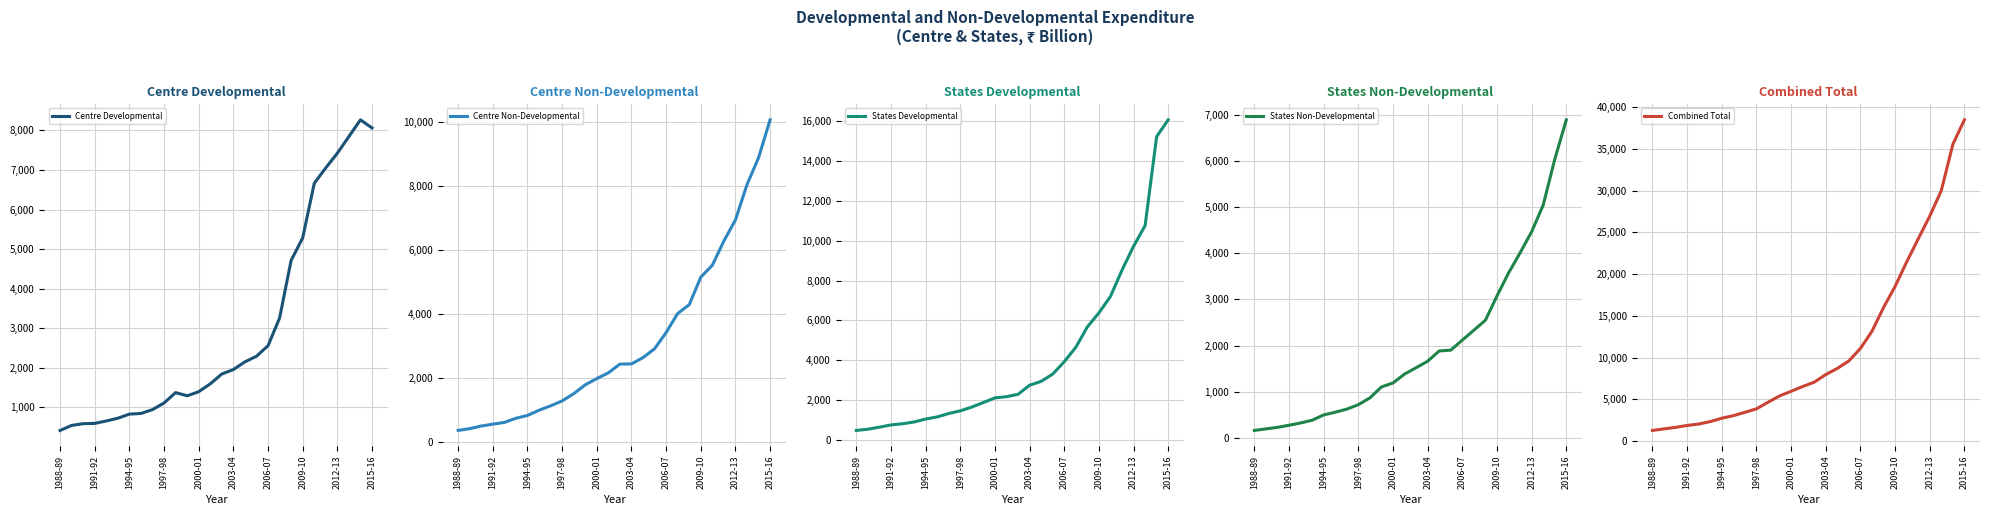

At which label does Centre Non-Developmental reach its peak?

2015-16